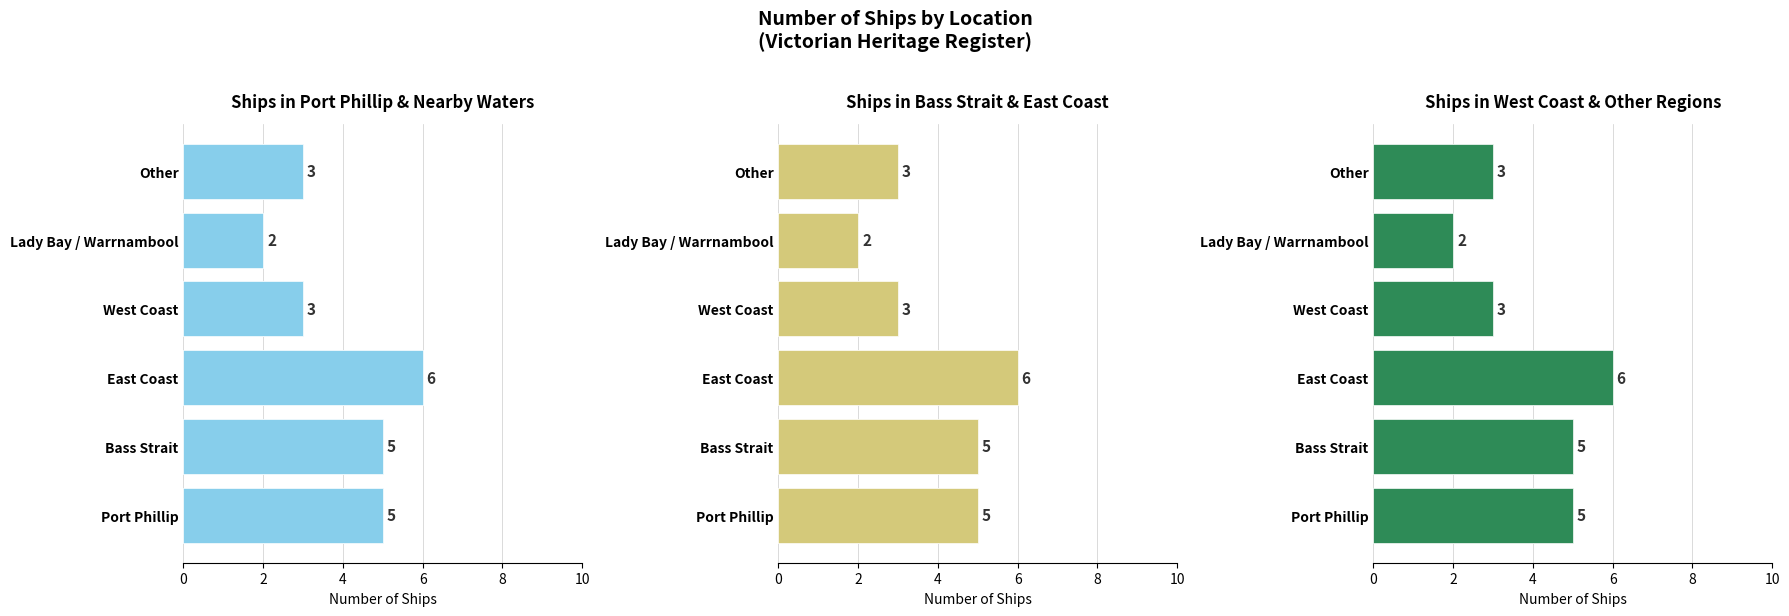

Which series has the widest spread of values?

Ships in Port Phillip
& Nearby Waters